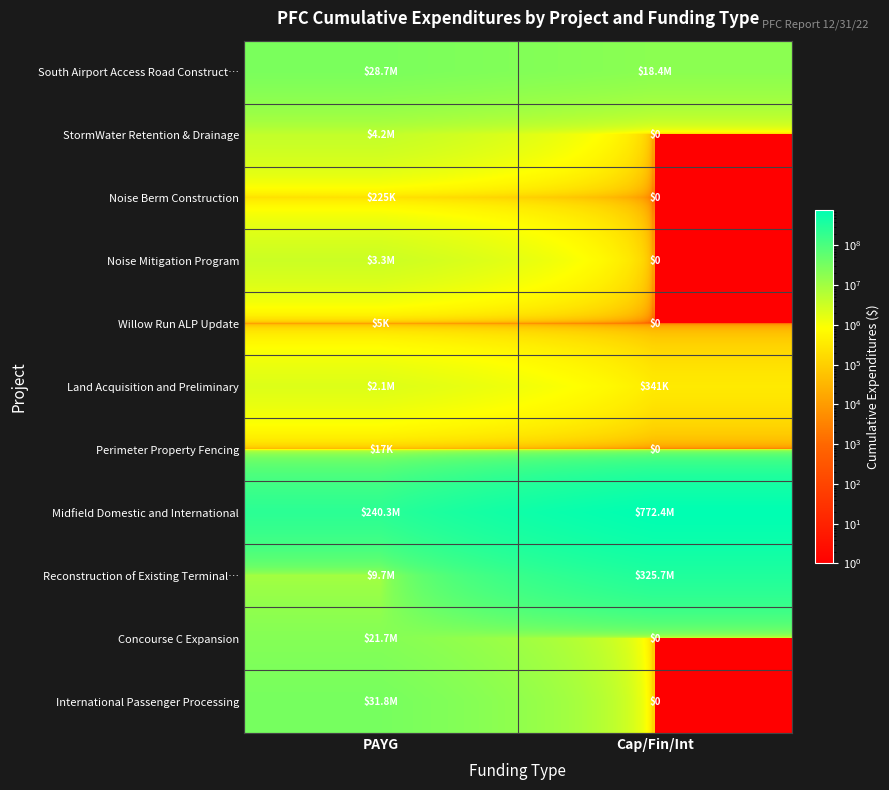

List the labels in order of Noise Mitigation Program value, smallest first.

Cap/Fin/Int, PAYG